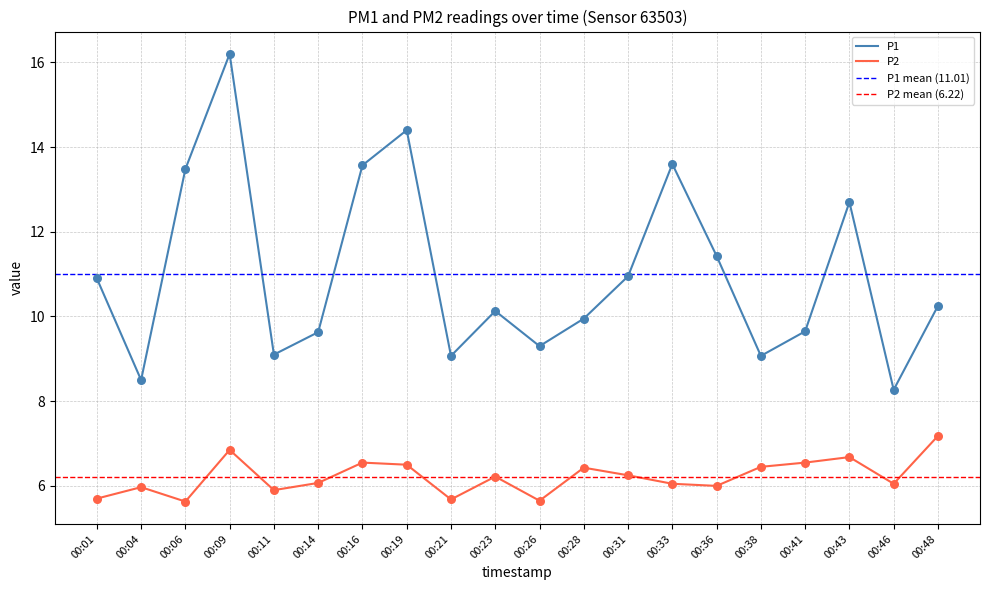

What are all the series names shown in the legend?

P1, P2